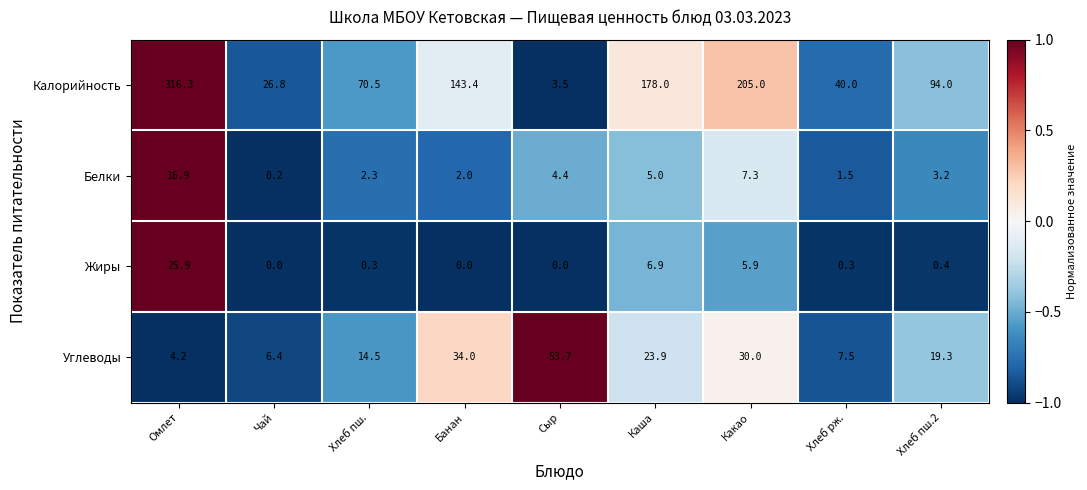

What is the difference between the maximum and minimum values in the Калорийность series?

312.8